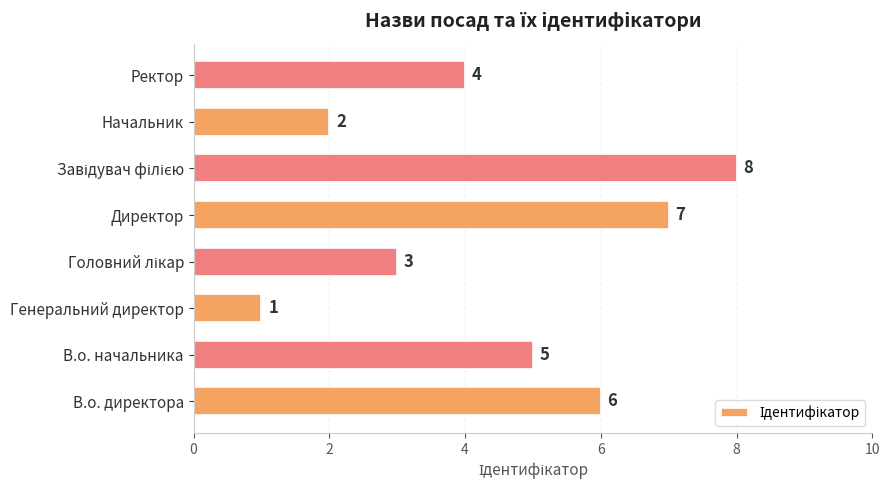

Which has a higher value, В.о. начальника or В.о. директора?

В.о. директора